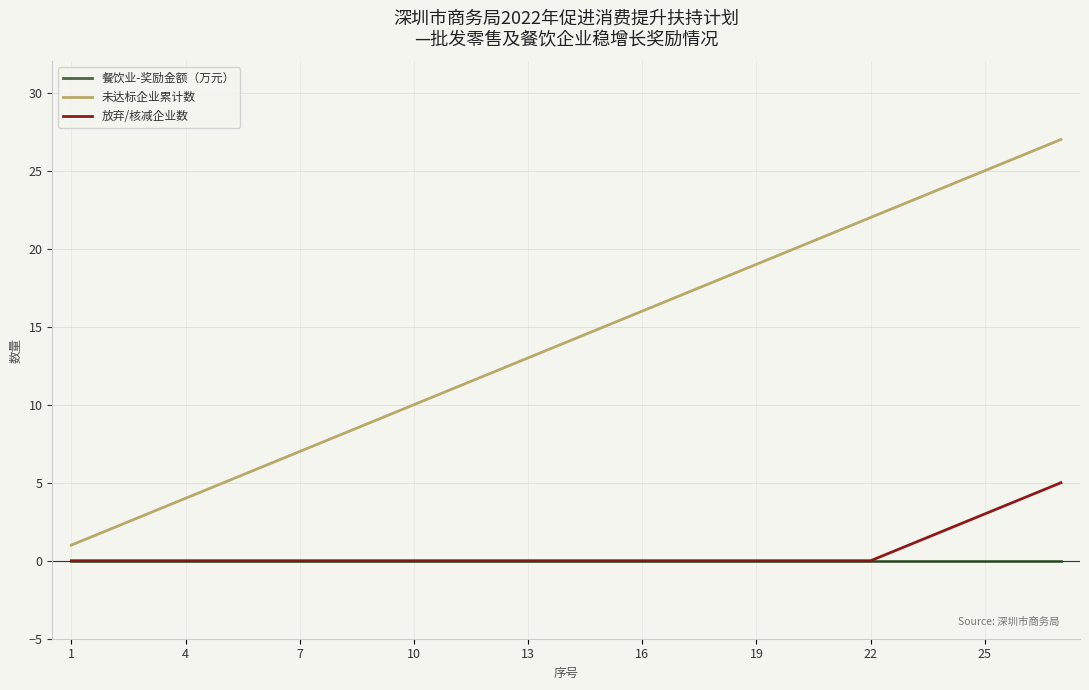

Which series has the largest total across all categories?

未达标企业累计数